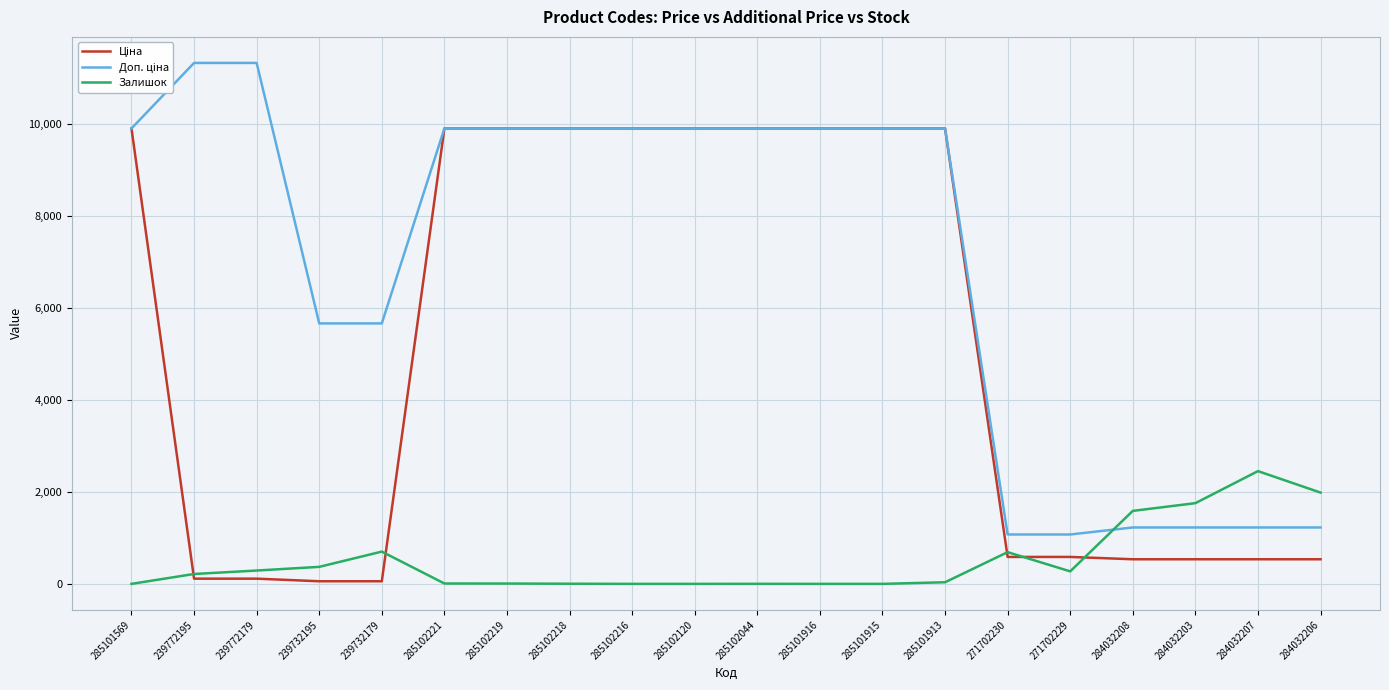

What is the difference between the highest and lowest values at 271702229?

802.5